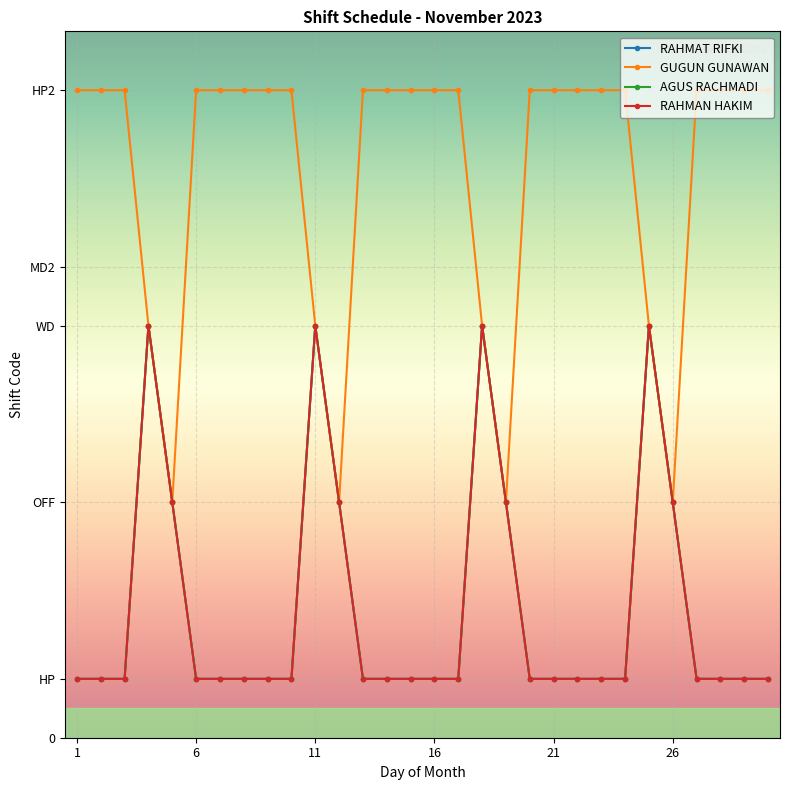

True or false: RAHMAT RIFKI and RAHMAN HAKIM intersect in this chart.

False